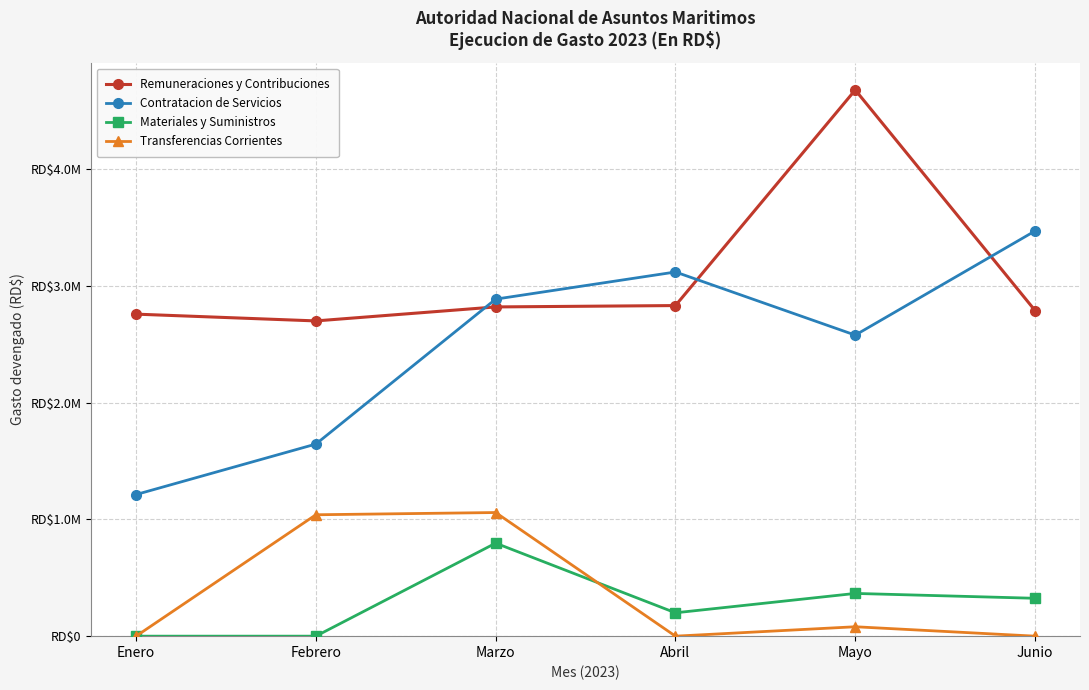

What is the highest value of the Contratacion de Servicios series?

3469338.4